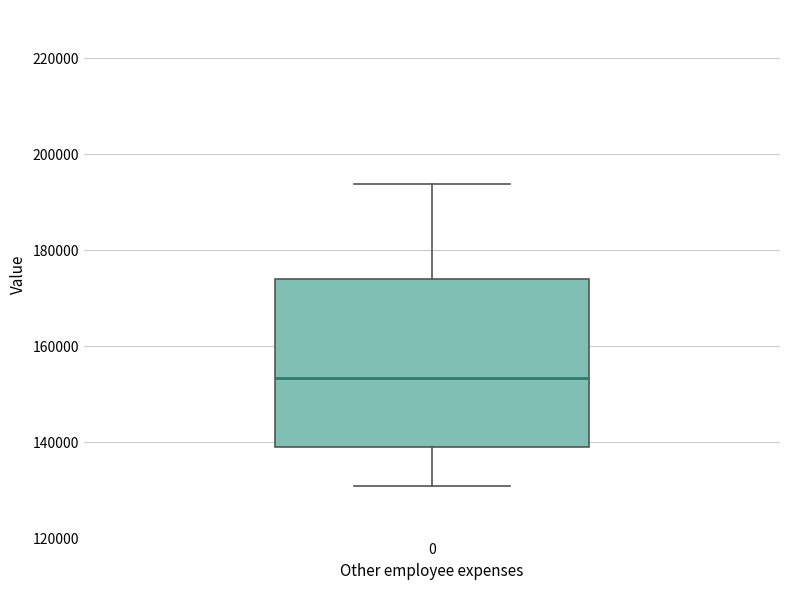

Transcribe this box plot: give where the median line is, the range the box spans, and where the two whiskers end, as read against the y-axis. The values are not printed on the chart, so give them approximately, as read against the axis.

median 154000, box 140000 to 174000, whiskers 130000 to 194000